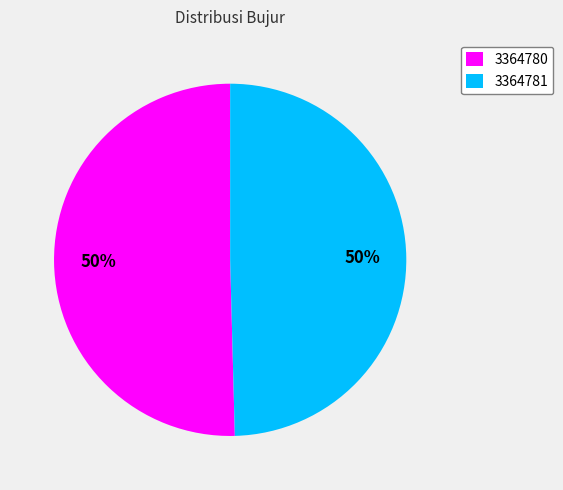

Which slice represents more than half of the pie?

3364780